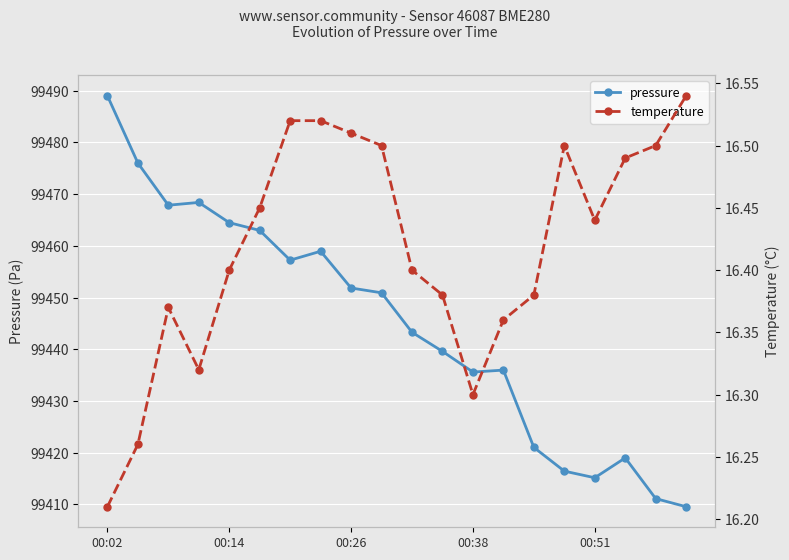

Rank the series by their maximum value, from lowest to highest.

temperature, pressure